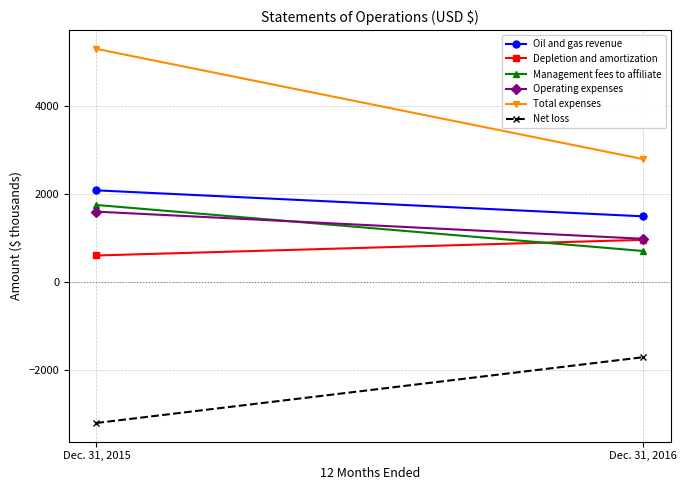

Rank the series by their maximum value, from lowest to highest.

Net loss, Depletion and amortization, Operating expenses, Management fees to affiliate, Oil and gas revenue, Total expenses